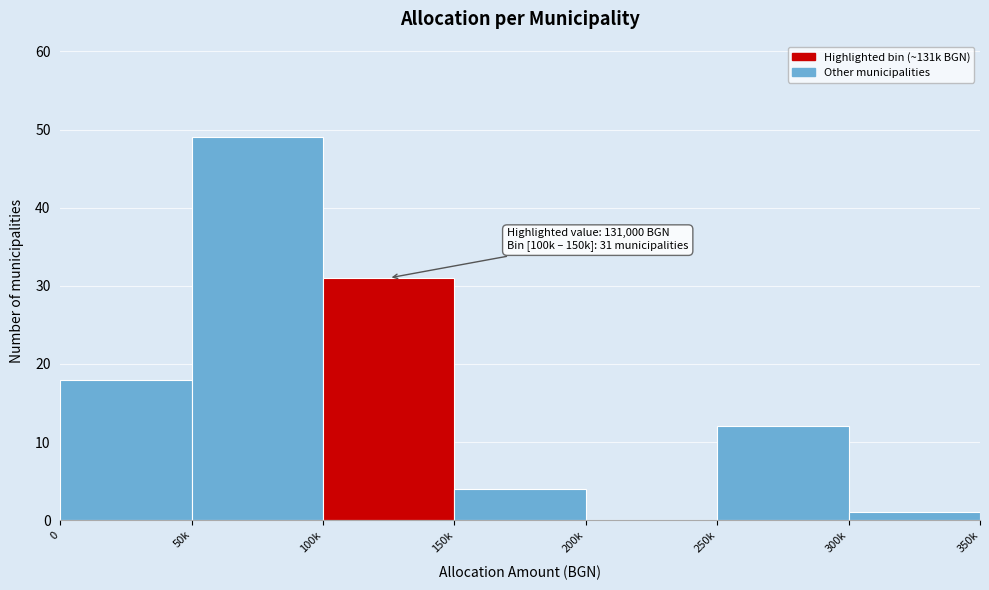

Reading right to left, what are all the values shown in this chart?

300k=1	250k=12	200k=0	150k=4	100k=31	50k=49	0=18